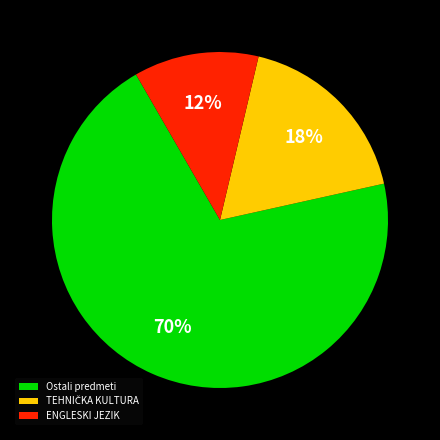

Does any single category account for the majority?

Yes